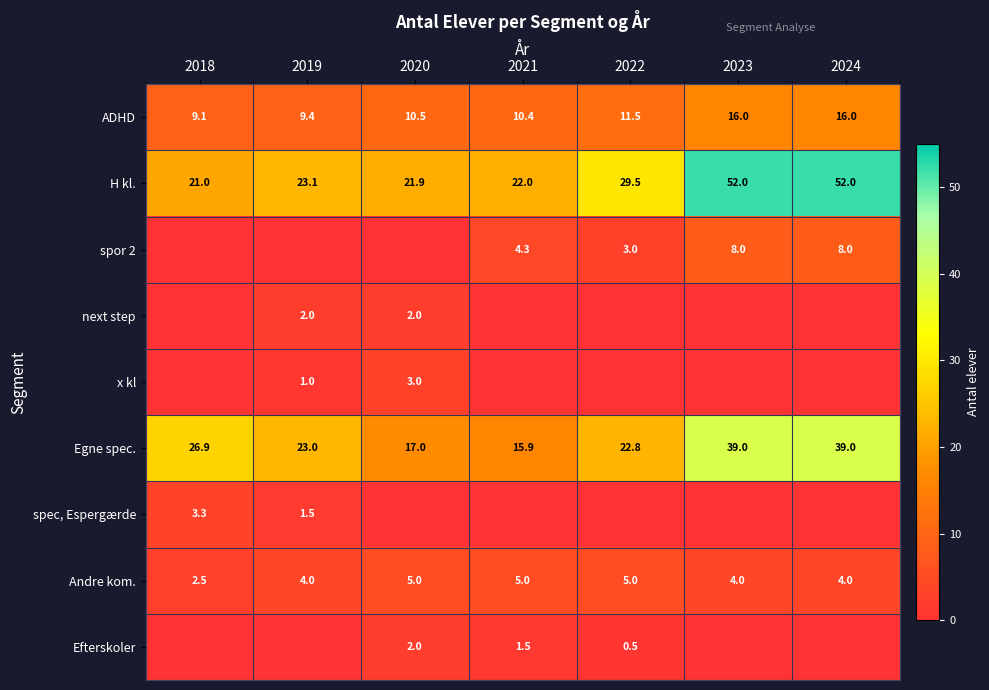

Count the Andre kom. values in the range 4 to 5.

6